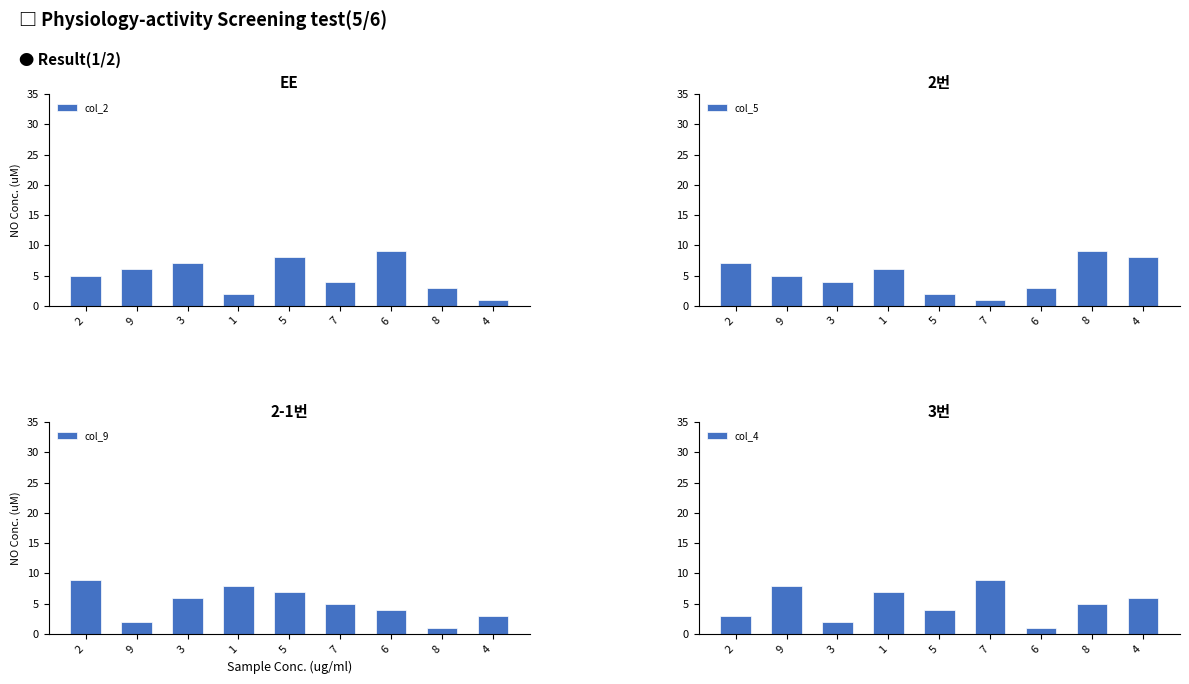

What is the value of the col_5 bar at the 5th from the left?

2